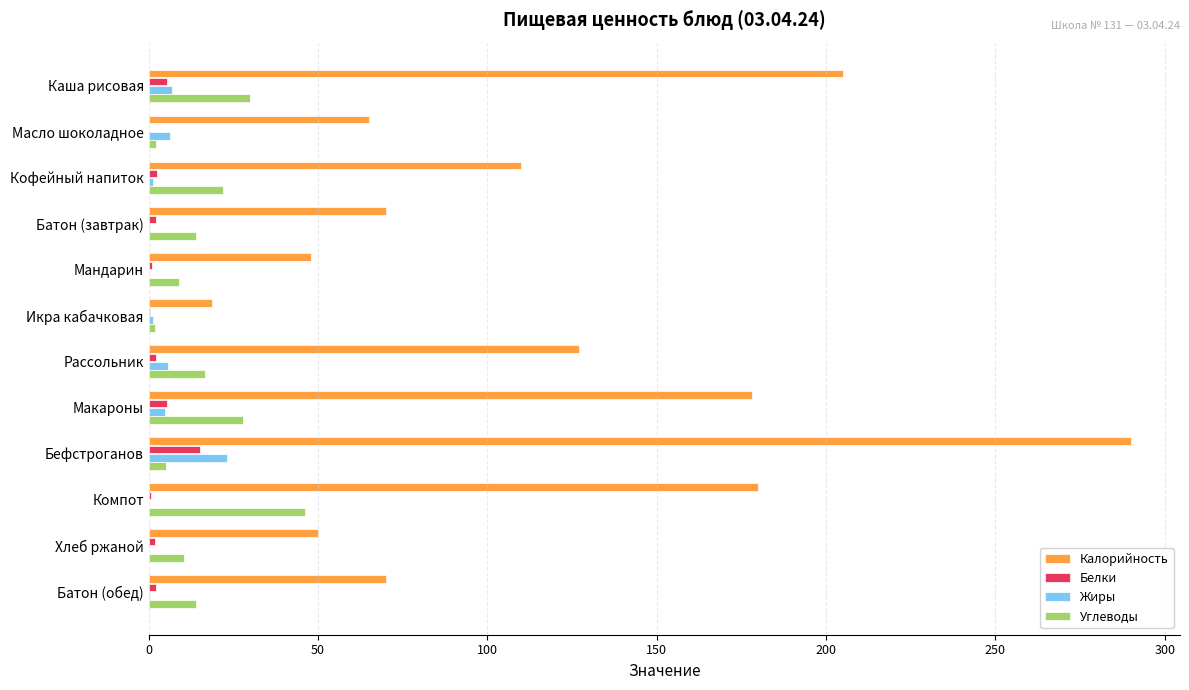

At which label does Белки reach its peak?

Бефстроганов